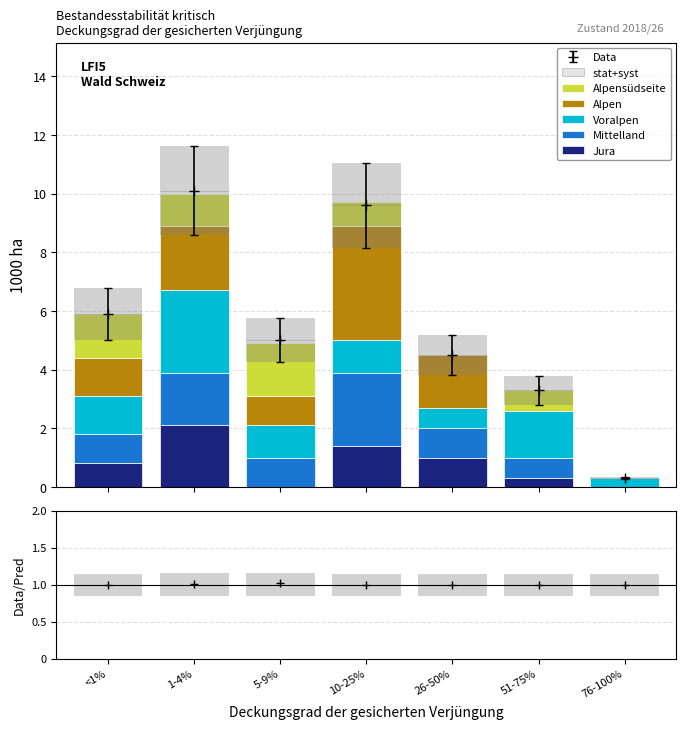

True or false: Alpensüdseite has a value of 0.0 at 76-100%.

True